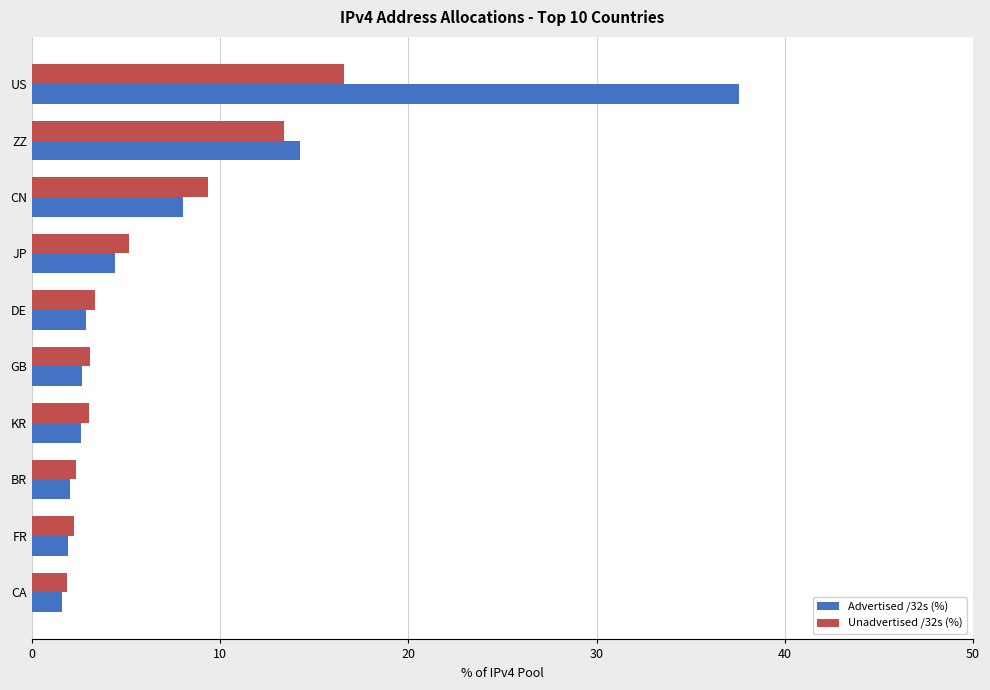

The Unadvertised /32s (%) series shows 3.4 at DE. True or false?

True